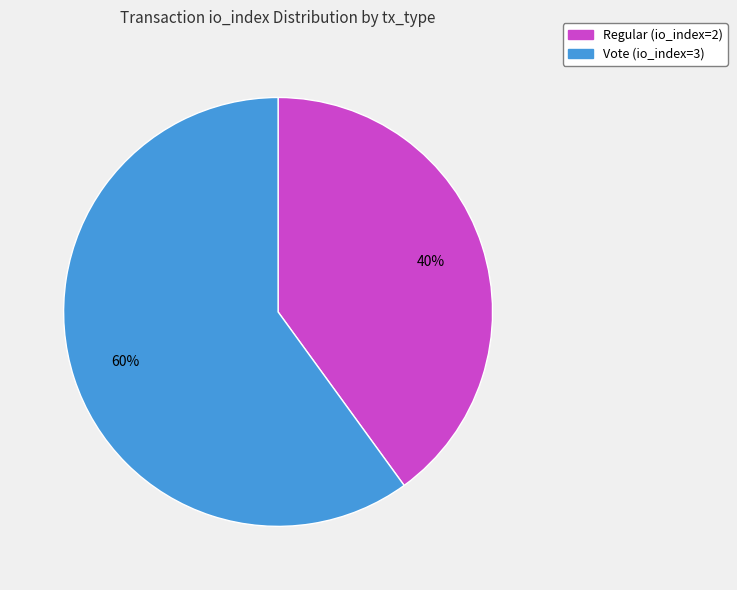

How many slices are in this pie chart?

2